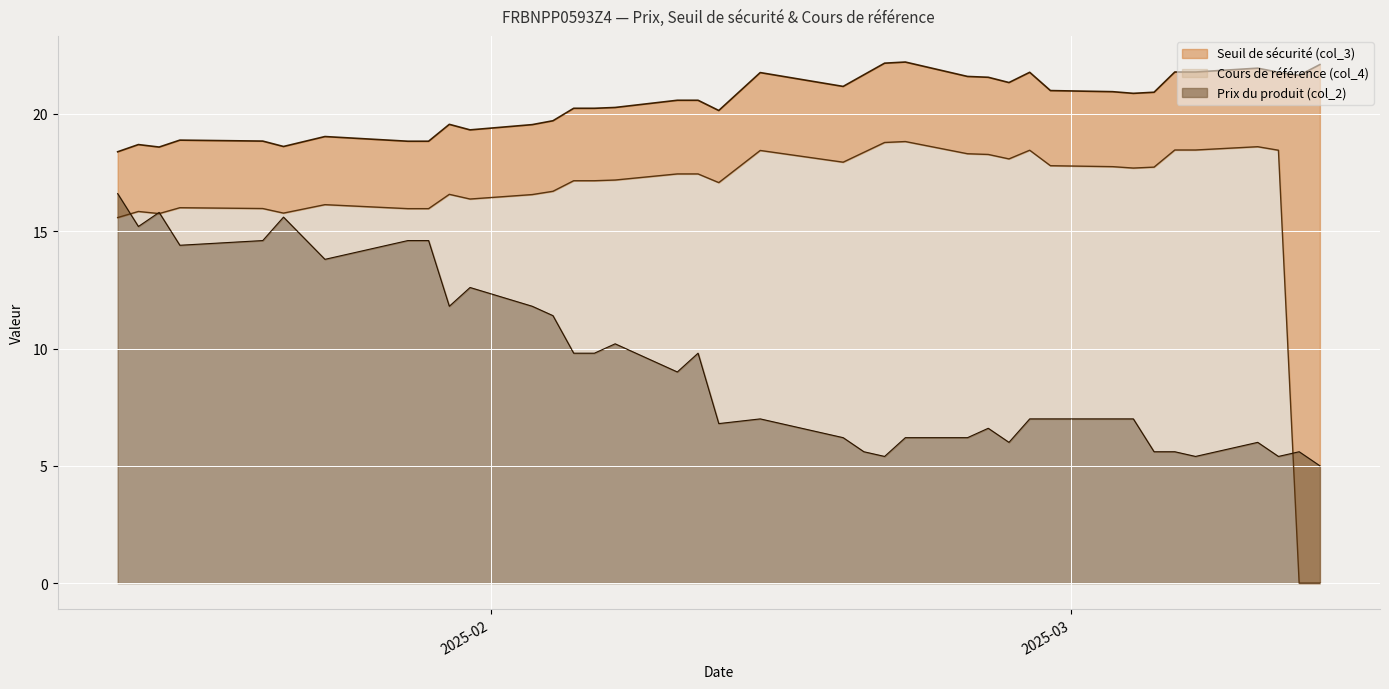

List the series in order of their overall mean, lowest first.

Prix du produit (col_2), Cours de référence (col_4), Seuil de sécurité (col_3)